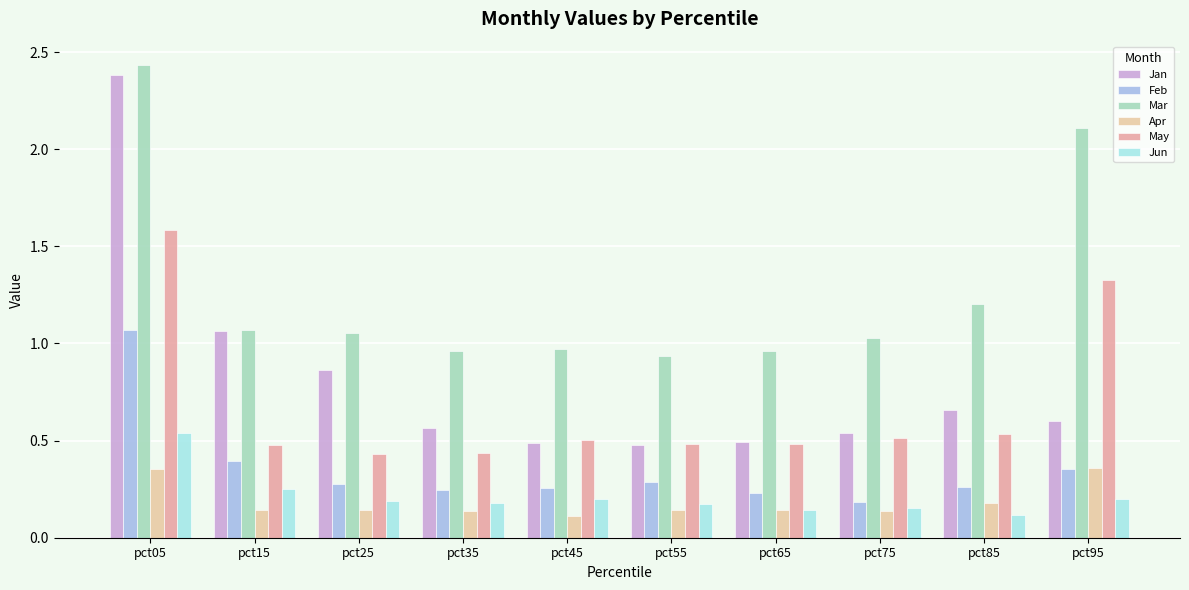

The value of Mar at pct95 is 2.8. True or false?

False